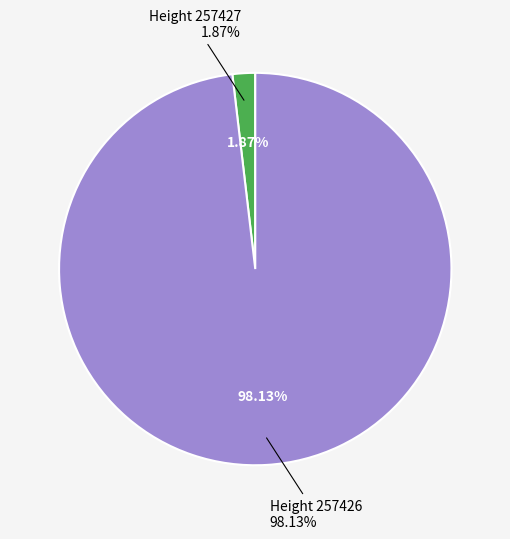

Count the number of slices in the pie.

2